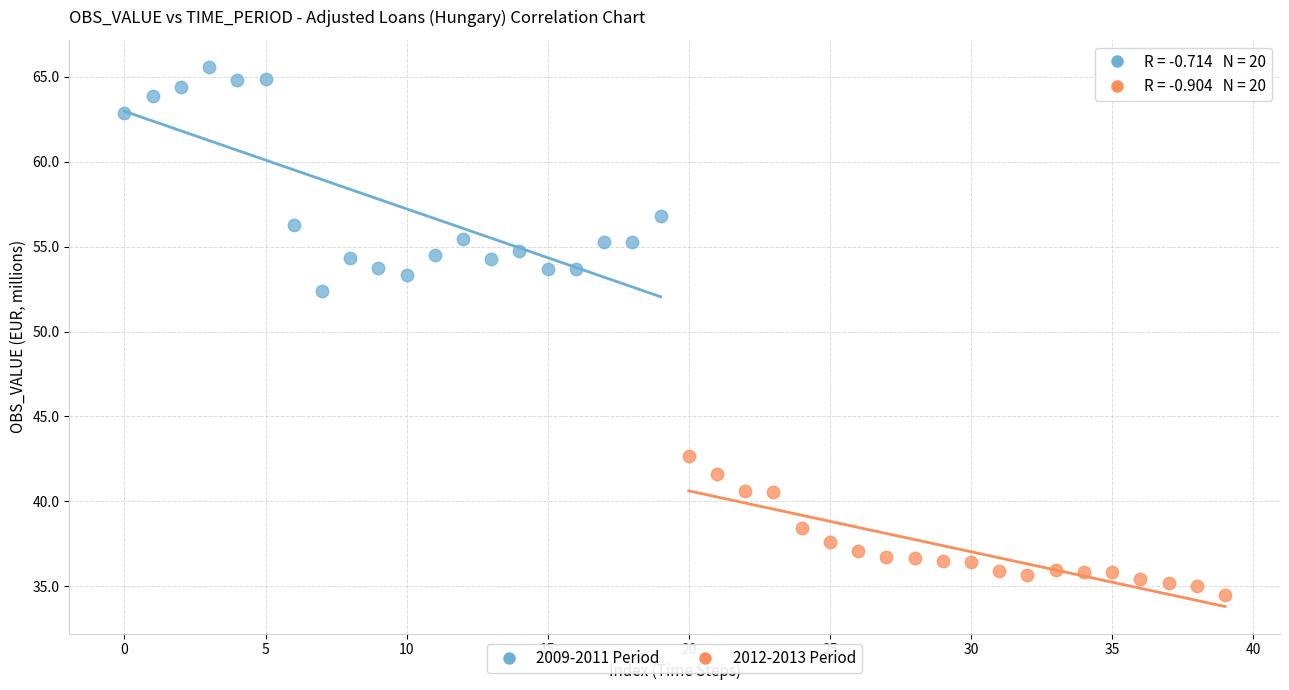

Which series reaches the minimum Y coordinate?

2012-2013 Period